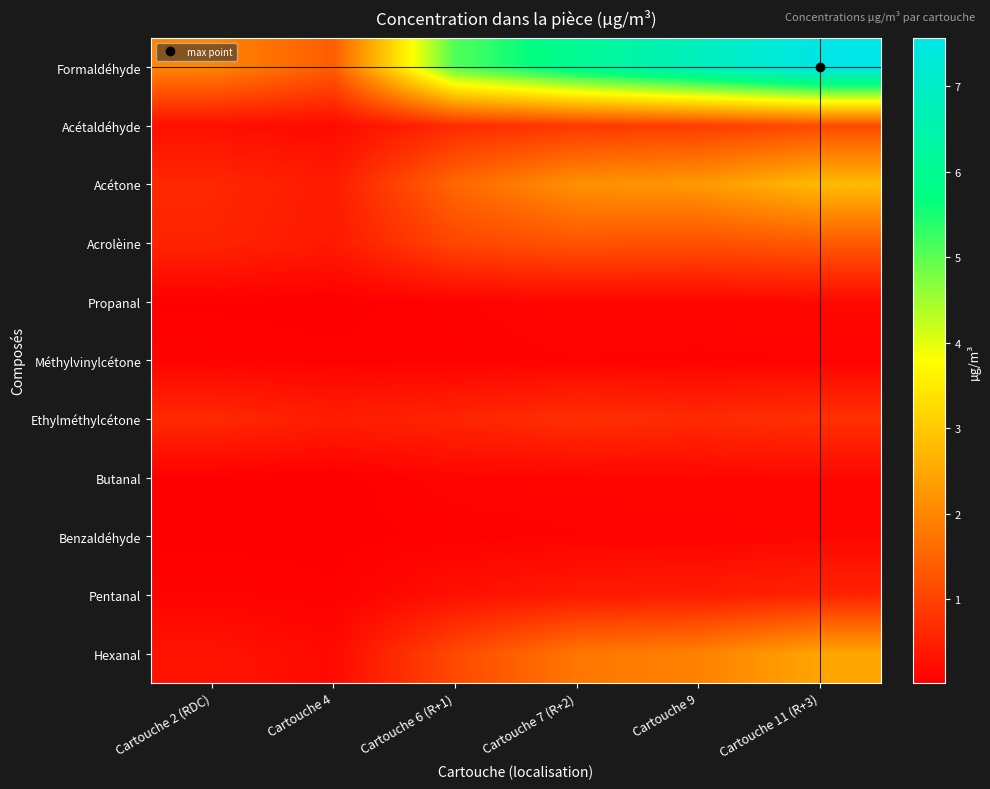

Which series has the widest spread of values?

Formaldéhyde